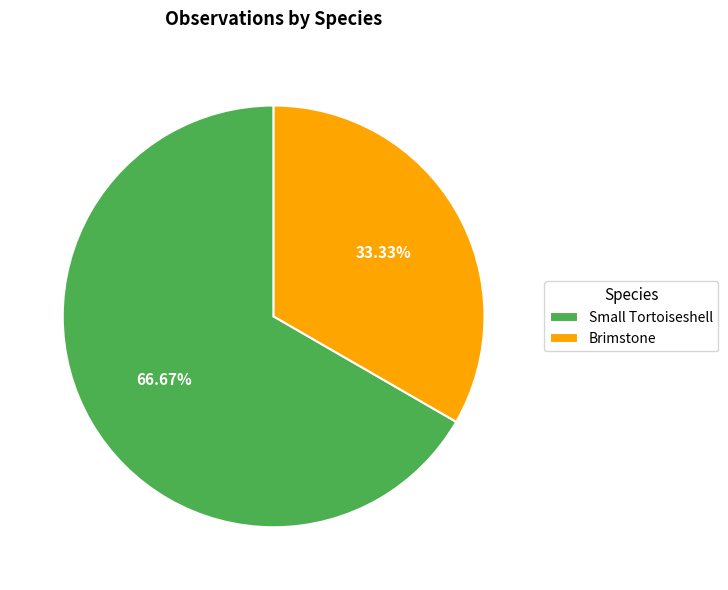

How much of the chart is everything except Small Tortoiseshell?

33.3%